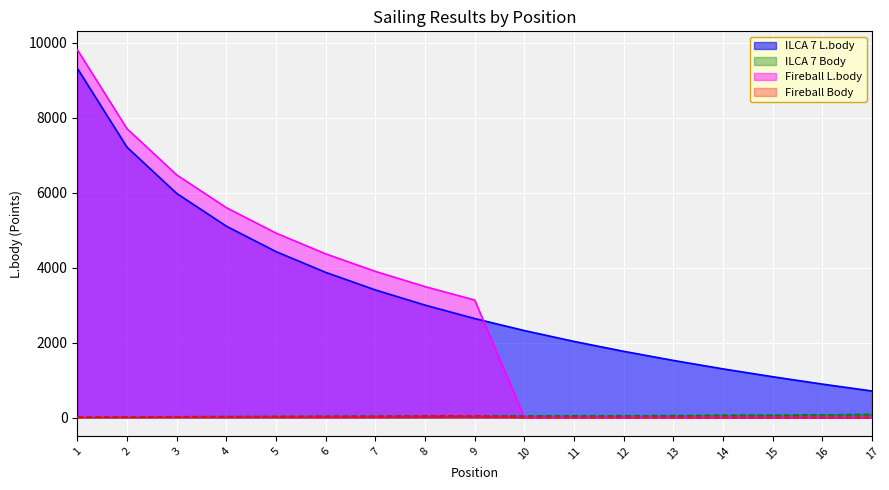

True or false: Fireball L.body has a value of 0 at 12.

True